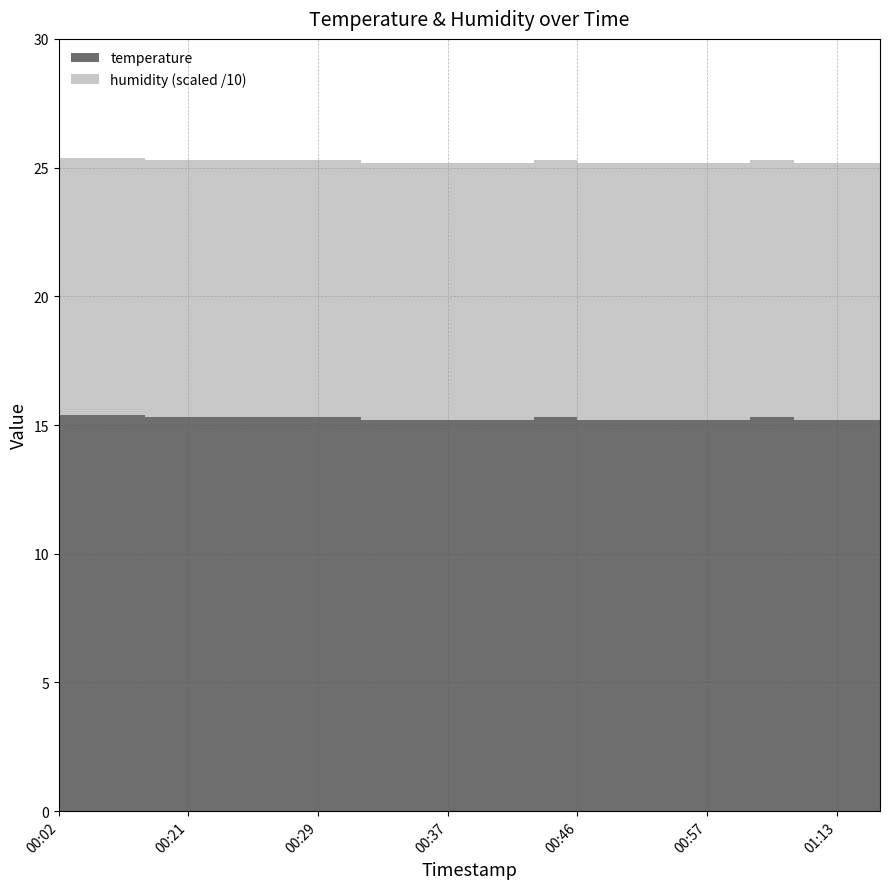

Between 00:29 and 01:11, which is larger?

00:29